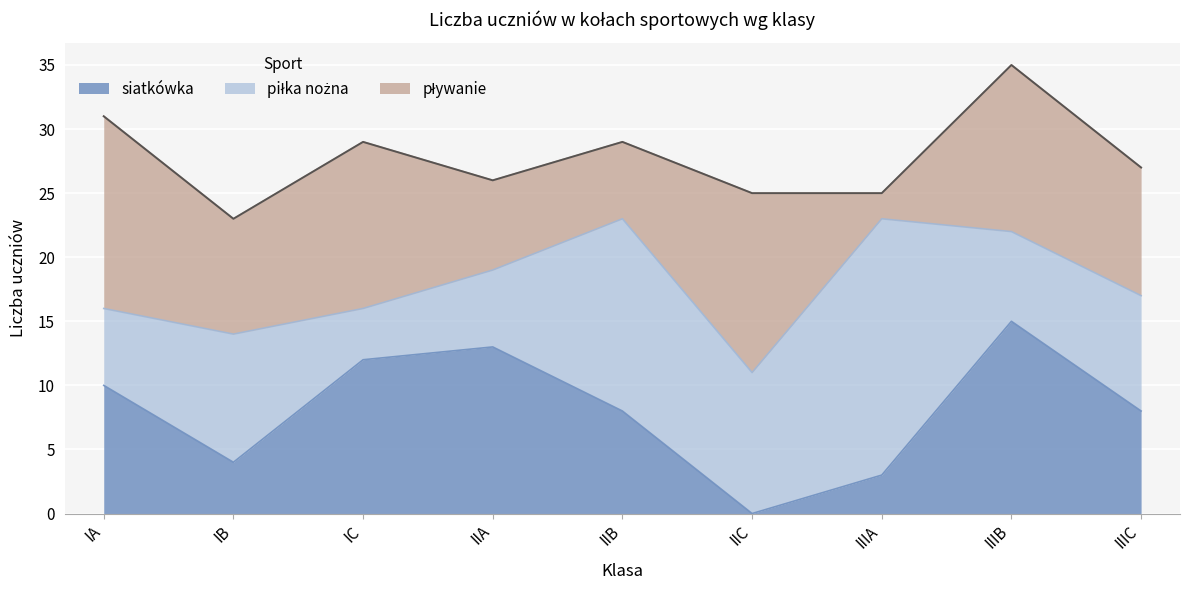

Between IIB and IIIB, which series saw the biggest shift?

piłka nożna